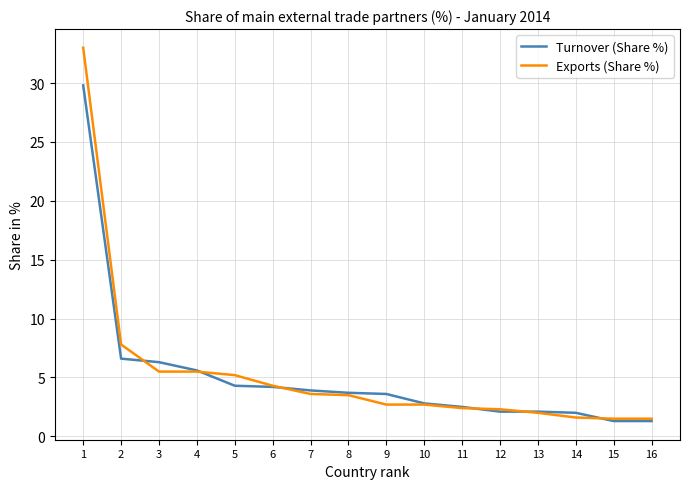

What is the maximum value for Exports (Share %)?

33.0